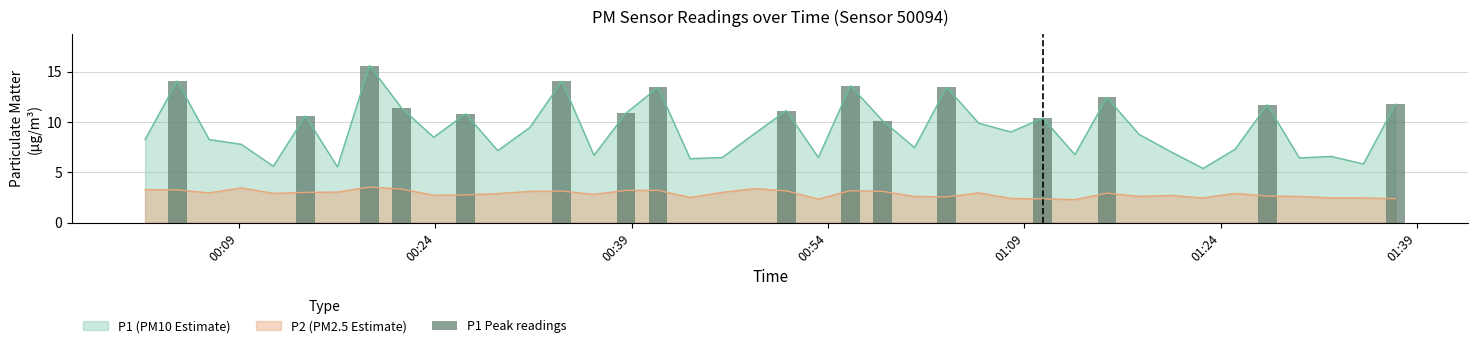

What is the highest value of the P2 (PM2.5 Estimate) series?

3.5